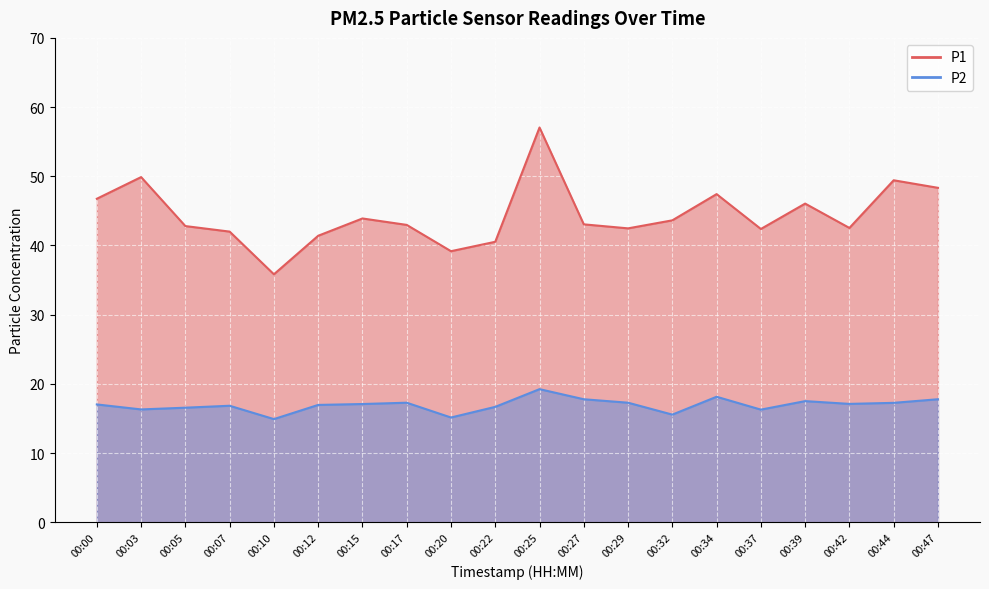

Which label corresponds to the largest value in the chart?

00:25